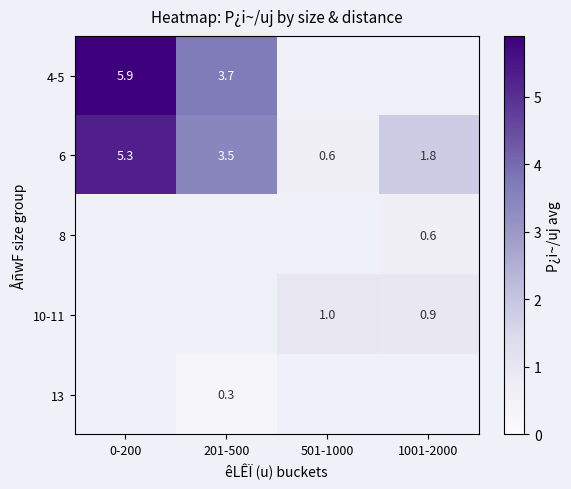

True or false: 4-5 has a value of 1.1 at 201-500.

False